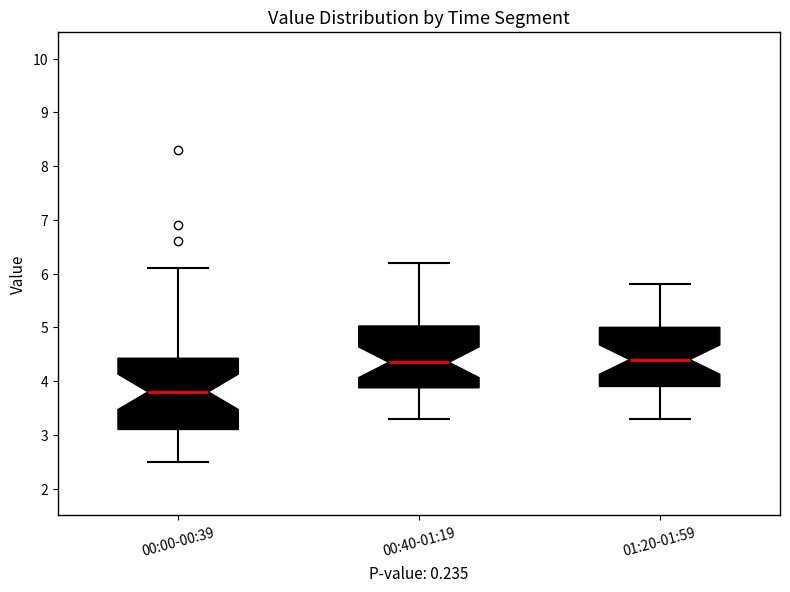

Where is the upper edge of the box for 00:40-01:19 on the y-axis? The values are not printed on the chart, so give them approximately, as read against the axis.

5.0